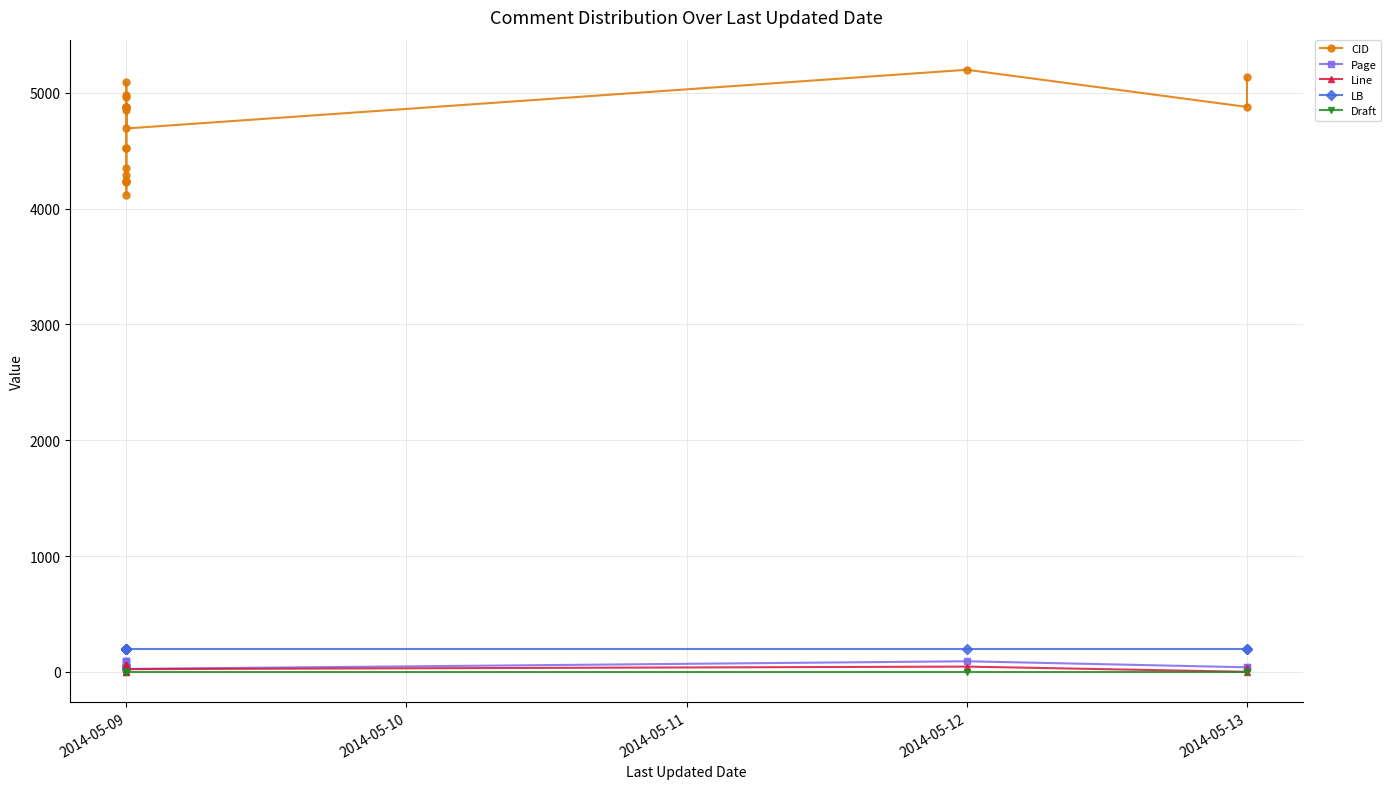

What is the difference between the maximum and minimum values in the Page series?

66